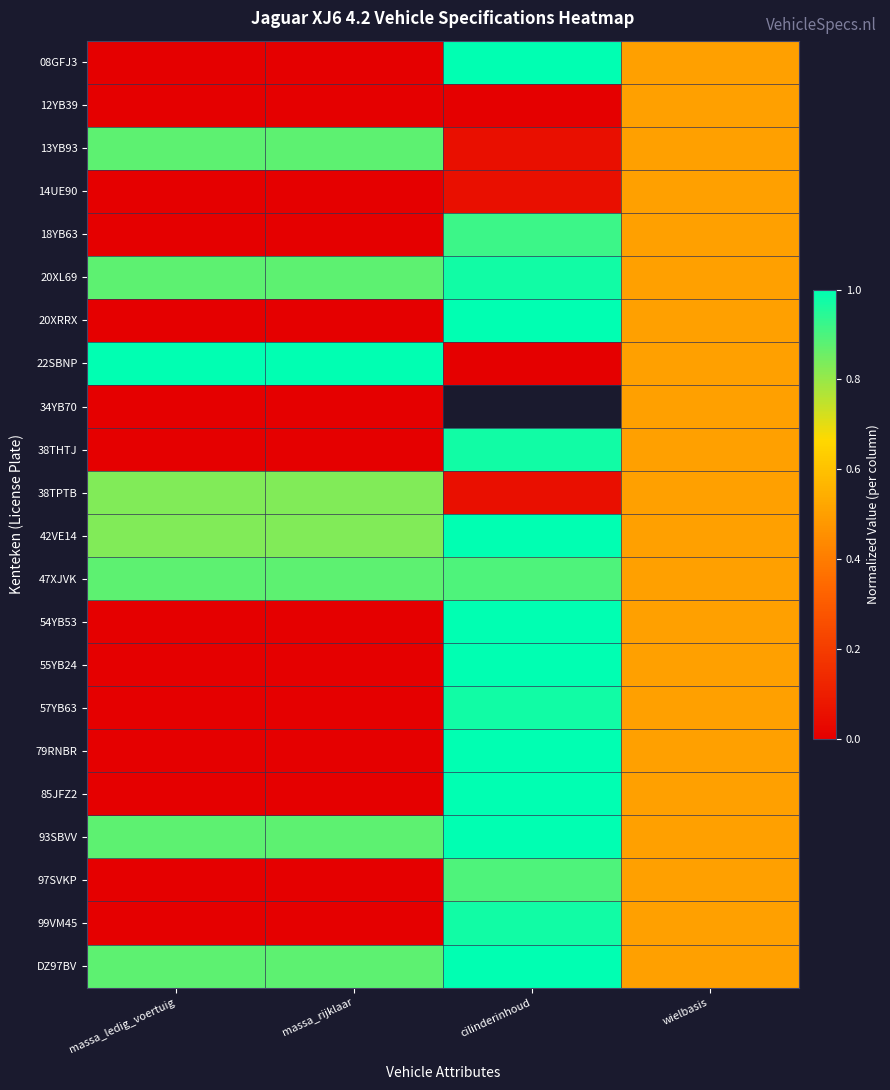

Which series has the widest spread of values?

08GFJ3